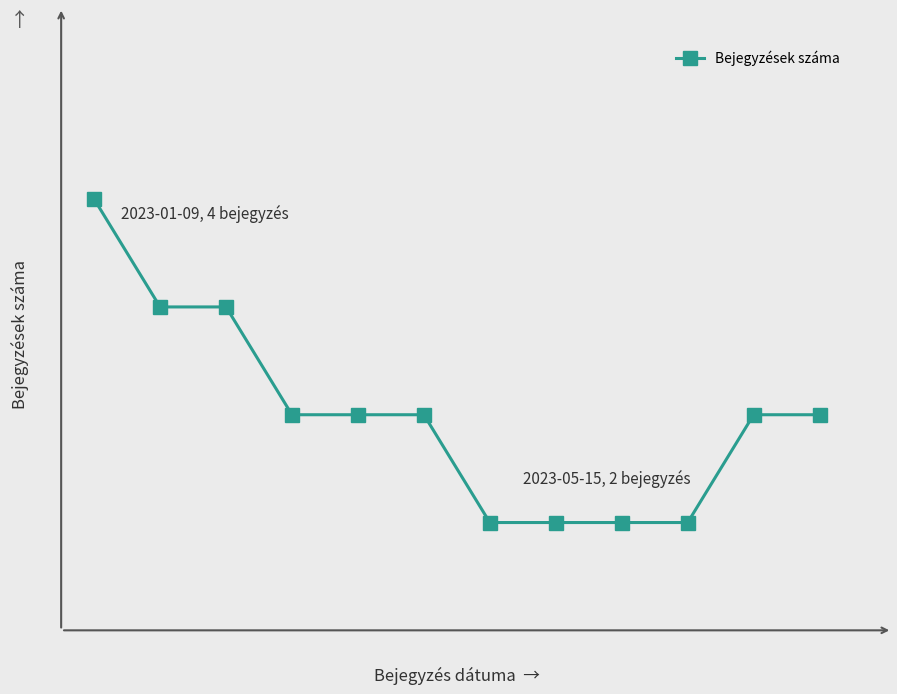

Does the chart have visible grid lines?

No